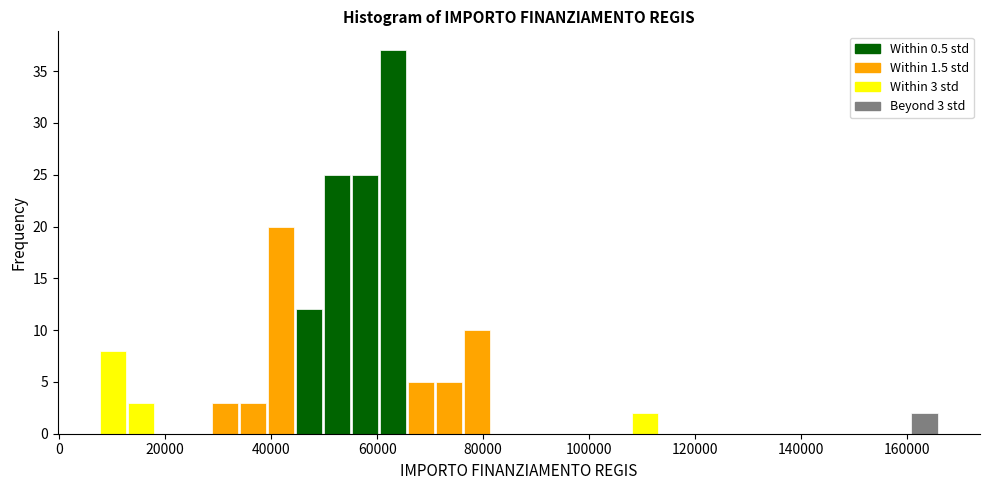

Read against the x-axis, roughly where is the centre of the tallest bar?

62000